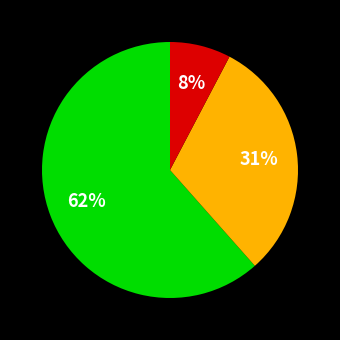

To the nearest percent, what is the average slice percentage?

33%